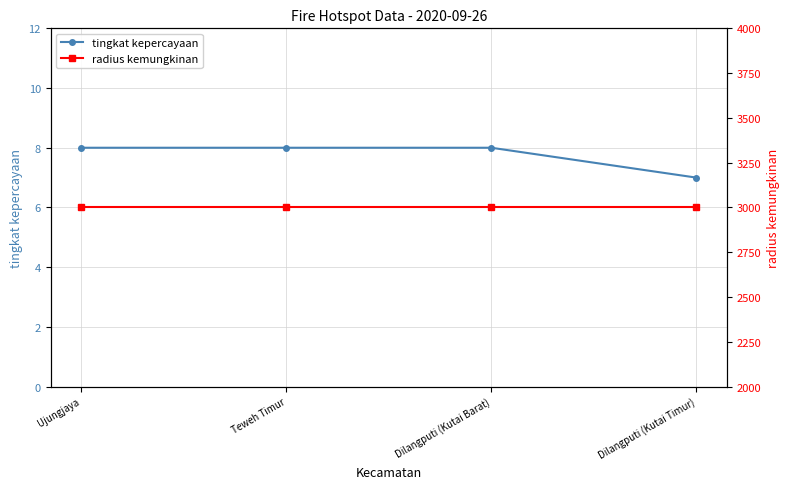

What is the average value of the radius kemungkinan series?

3000